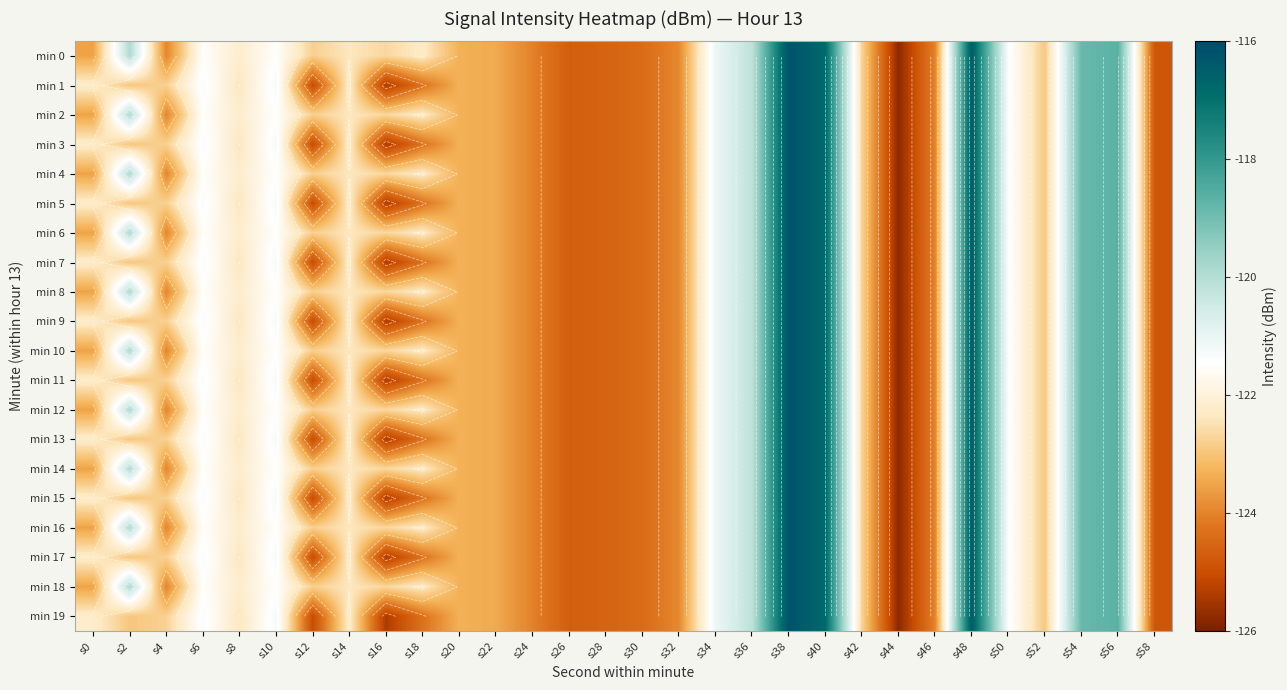

How many distinct data groups are displayed?

20